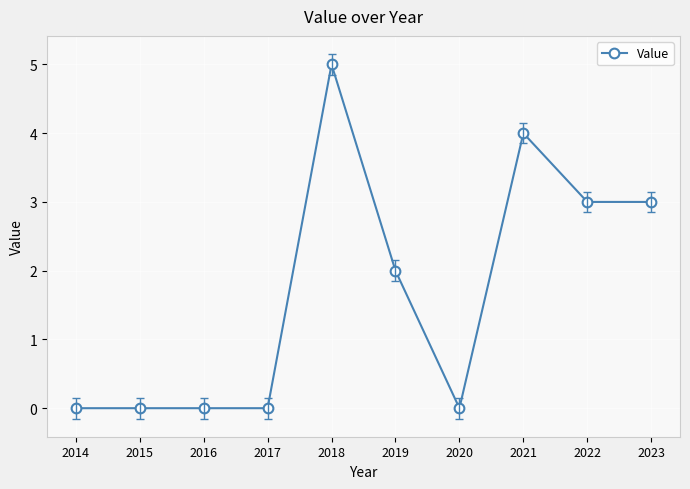

Reading right to left, transcribe all the data shown in this chart.

2023=3	2022=3	2021=4	2020=0	2019=2	2018=5	2017=0	2016=0	2015=0	2014=0